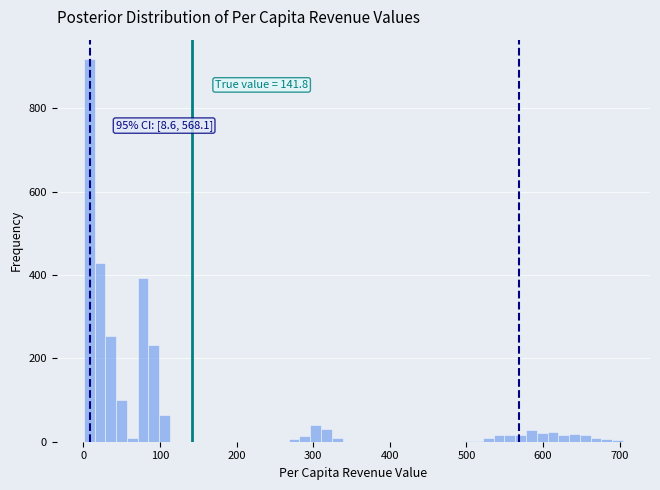

Around what value on the x-axis is the tallest bar? Give the approximate position of its centre, as read against the axis.

10